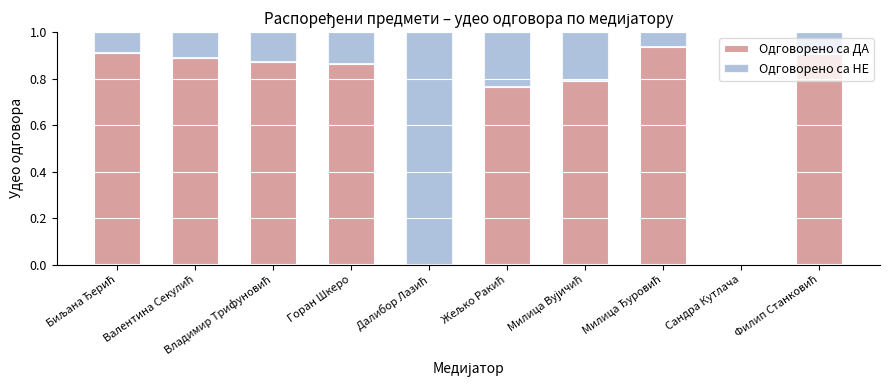

The Одговорено са ДА series shows 0.3 at Горан Шкеро. True or false?

False